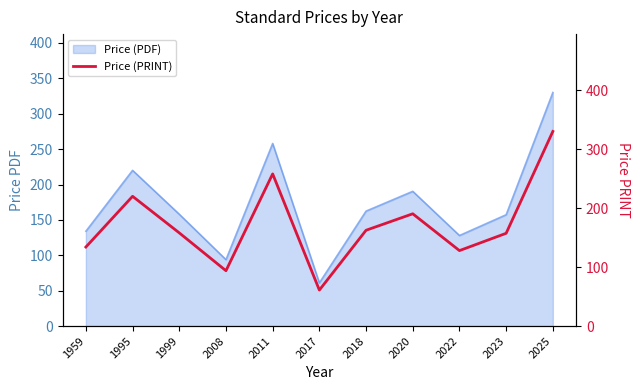

The chart shows a value of 181.1 at 1959. True or false?

False